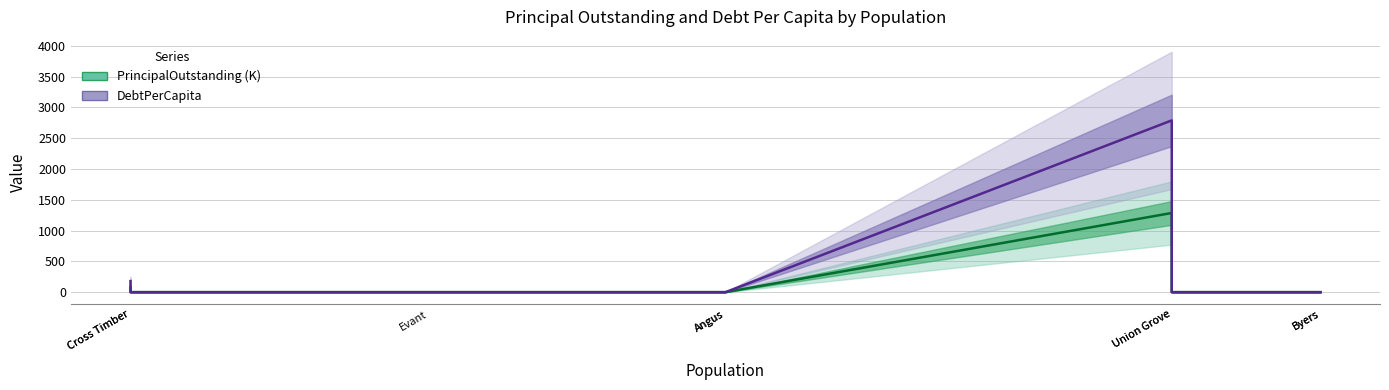

Does the chart have visible grid lines?

Yes